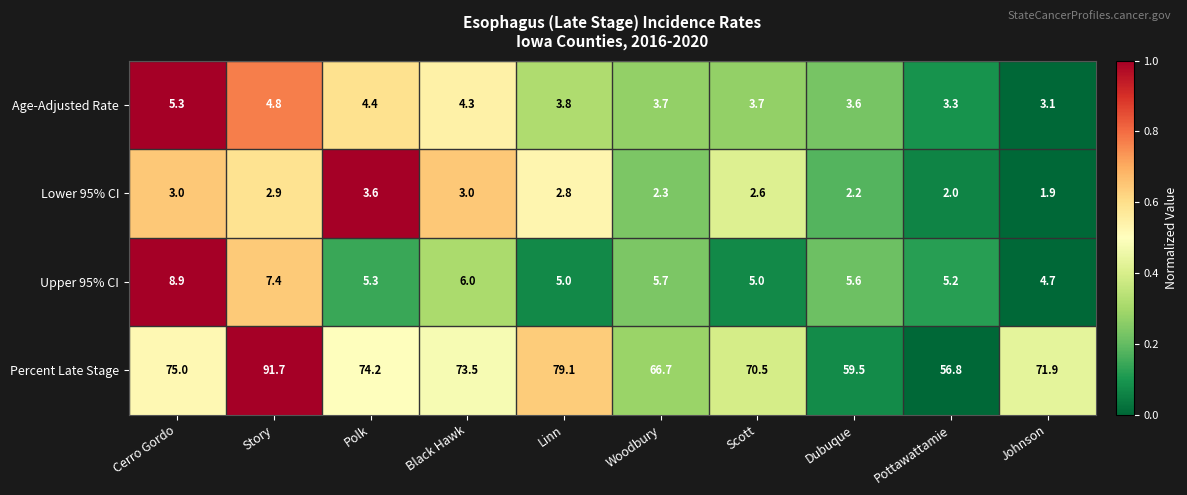

List the series in order of their peak value, lowest first.

Lower 95% CI, Age-Adjusted Rate, Upper 95% CI, Percent Late Stage